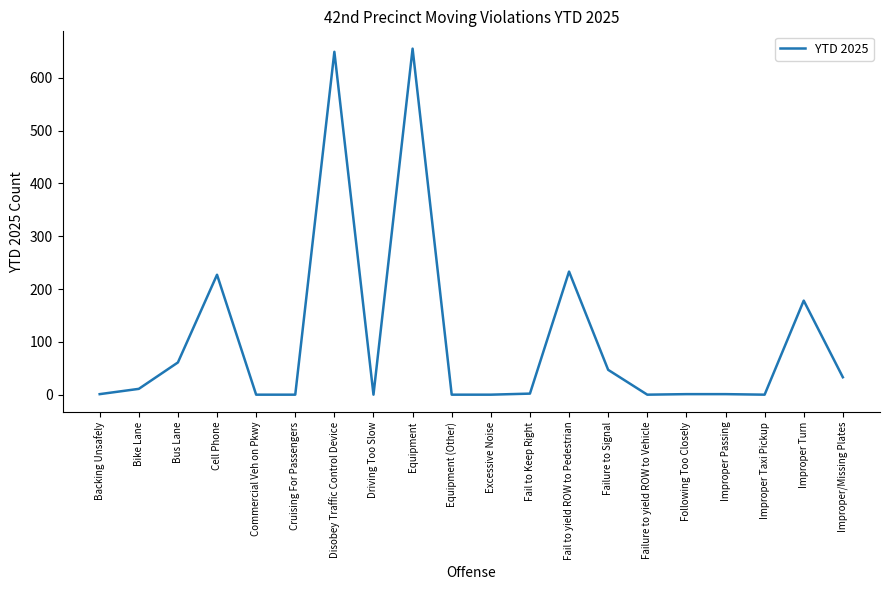

What value does the data have at Fail to yield ROW to Pedestrian, to the nearest 50?

250